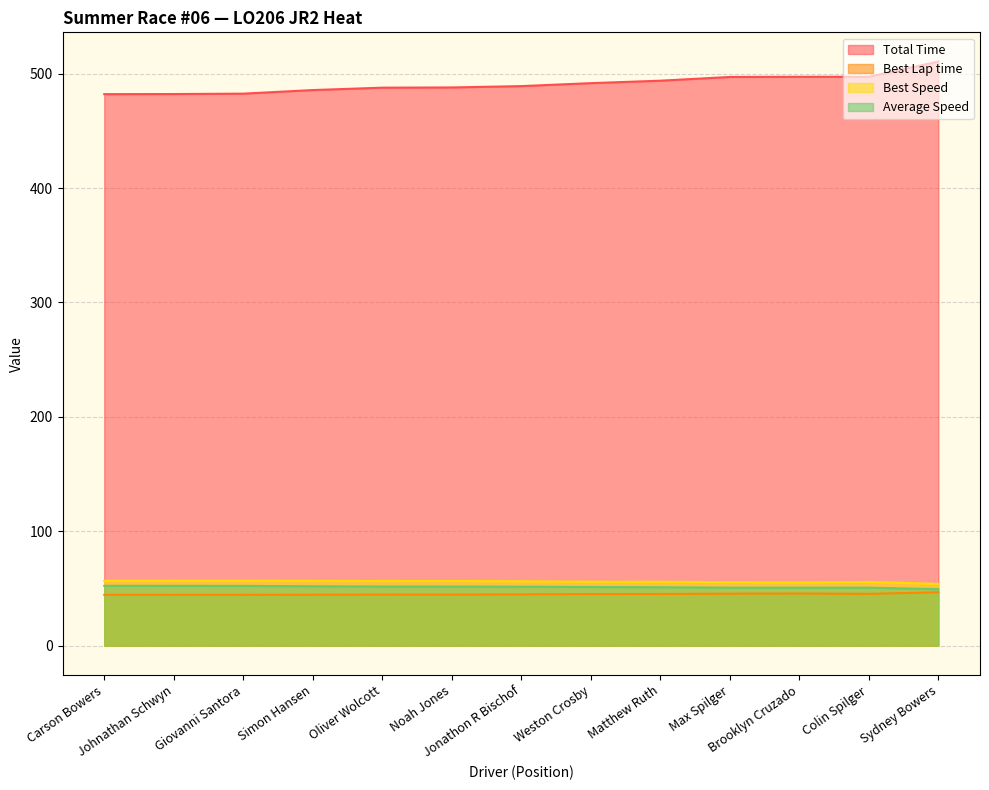

At how many categories does at least one series exceed 86?

13